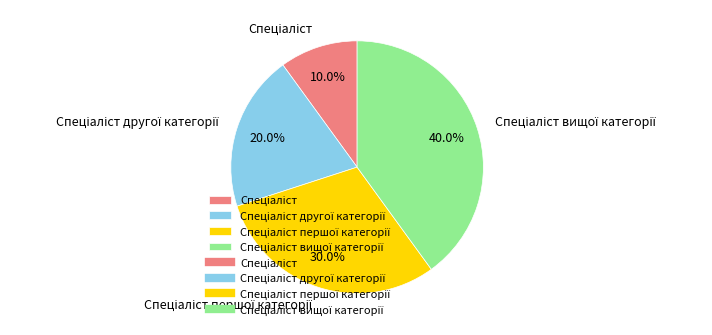

Is there a majority slice in this chart?

No